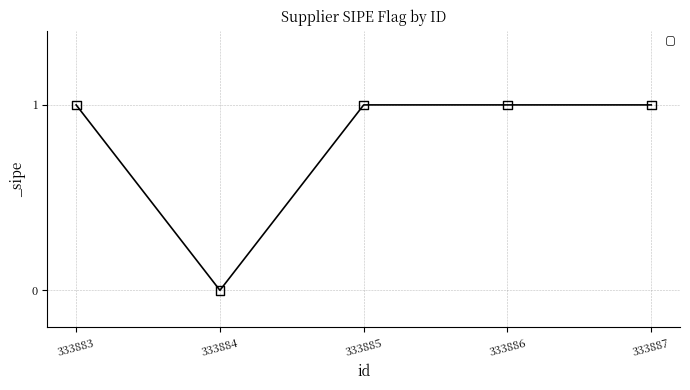

What is the ratio of the value at 333885 to the value at 333887?

1.0